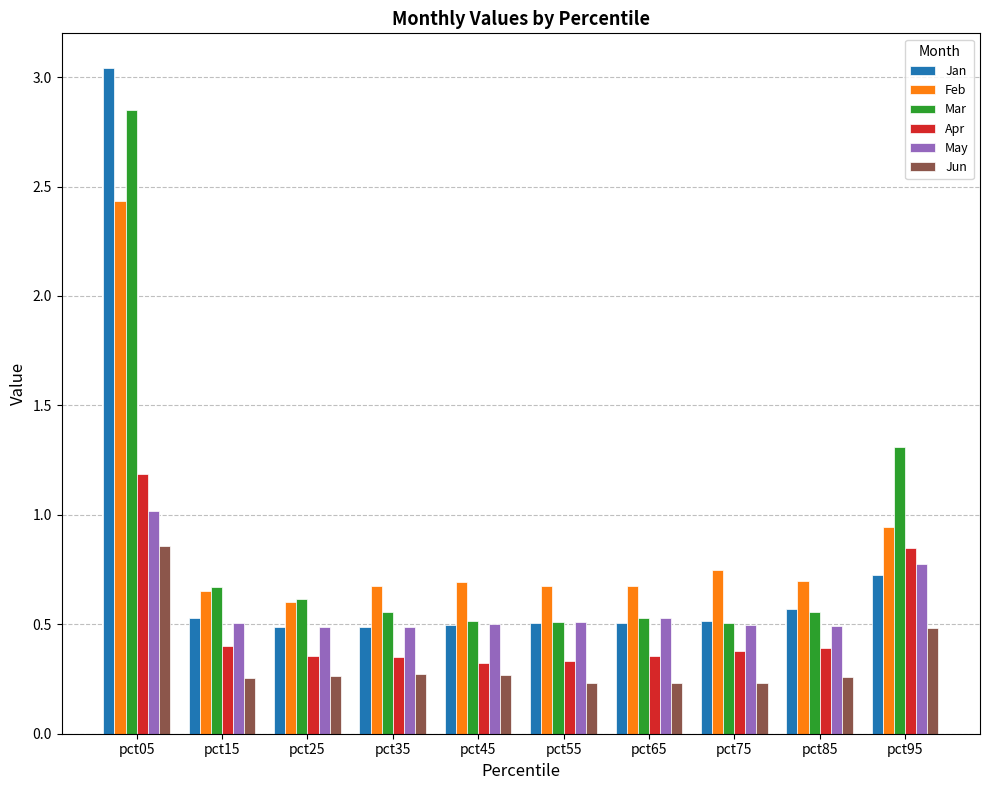

At which label does Mar reach its peak?

pct05